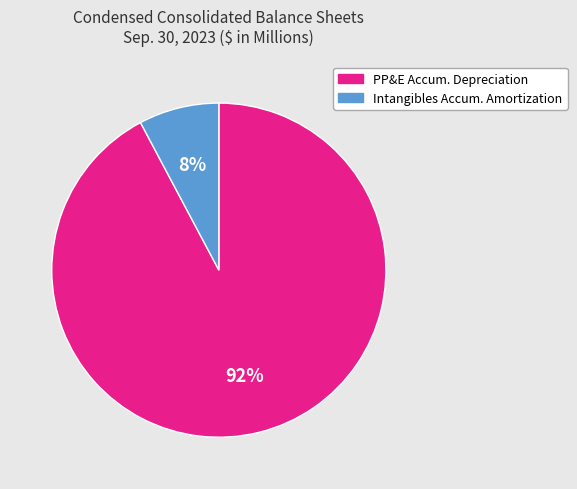

To the nearest percent, what is the average slice percentage?

50%